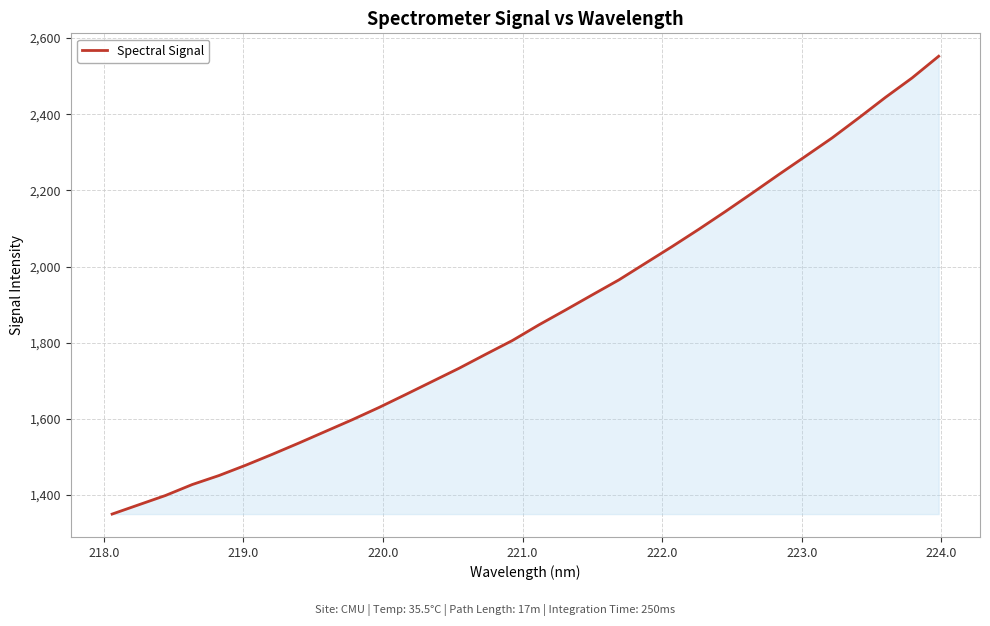

What is the difference between the maximum and minimum values?

1202.1